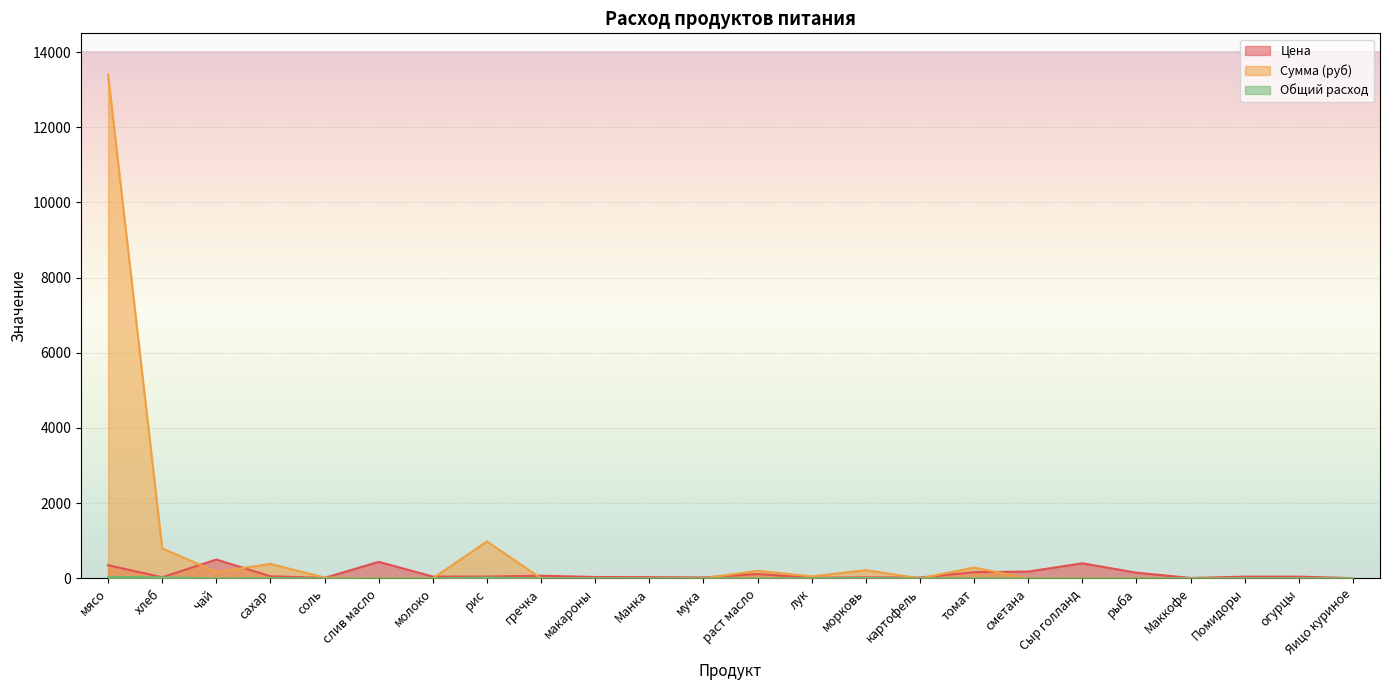

At how many categories does at least one series exceed 12400?

1